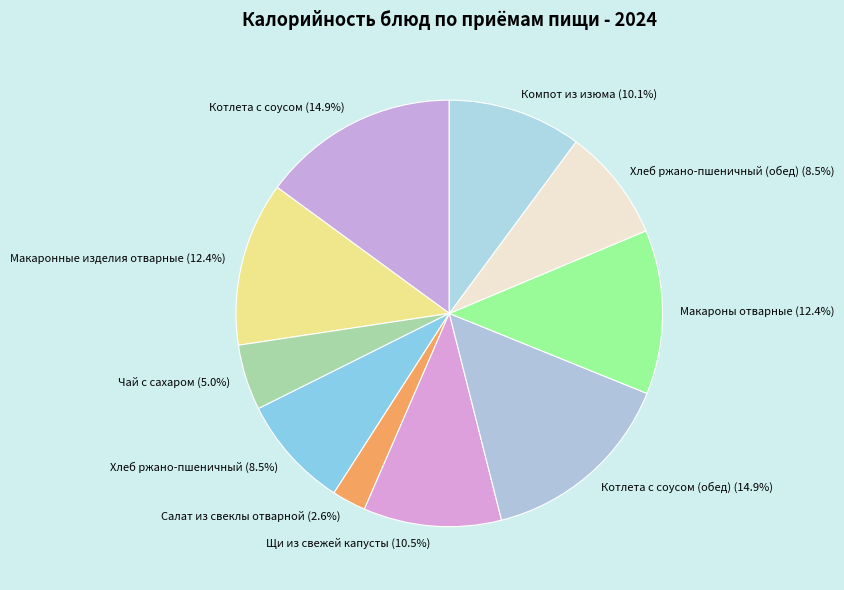

True or false: Чай с сахаром accounts for 5% of the total.

True